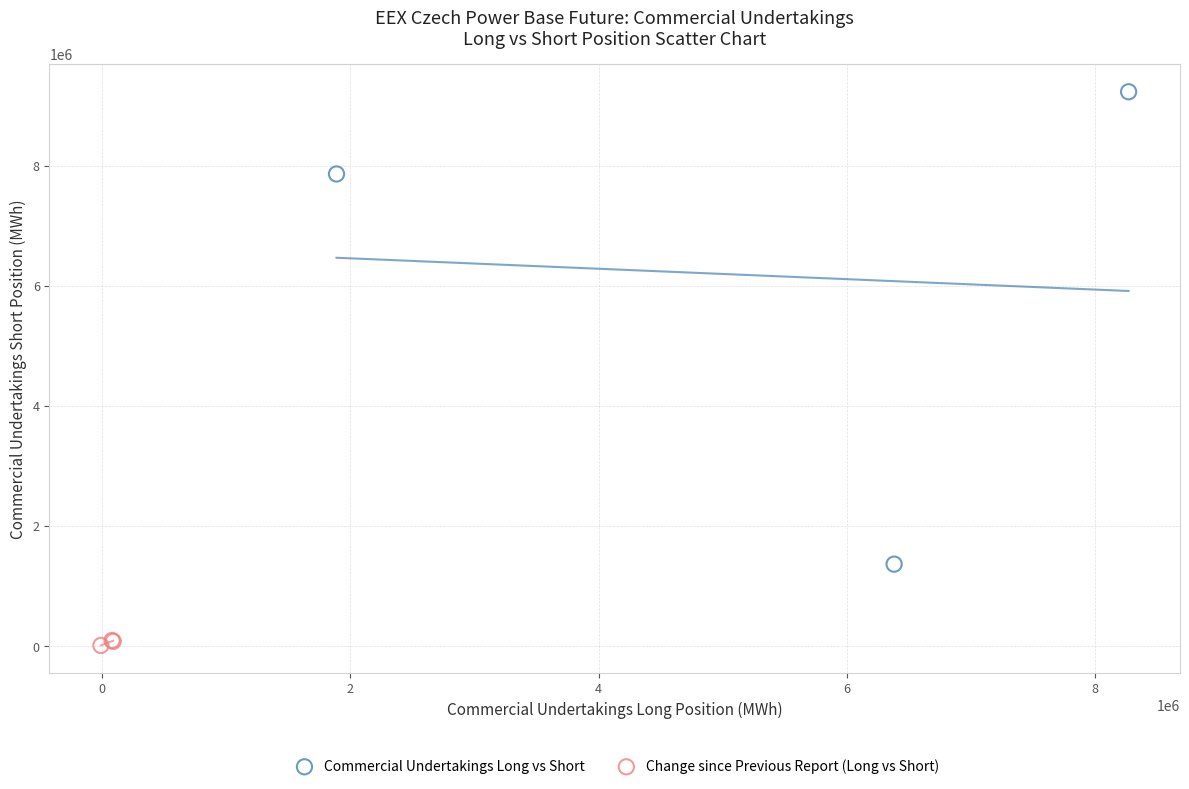

Which series contains the lowest Y value?

Change since Previous Report (Long vs Short)